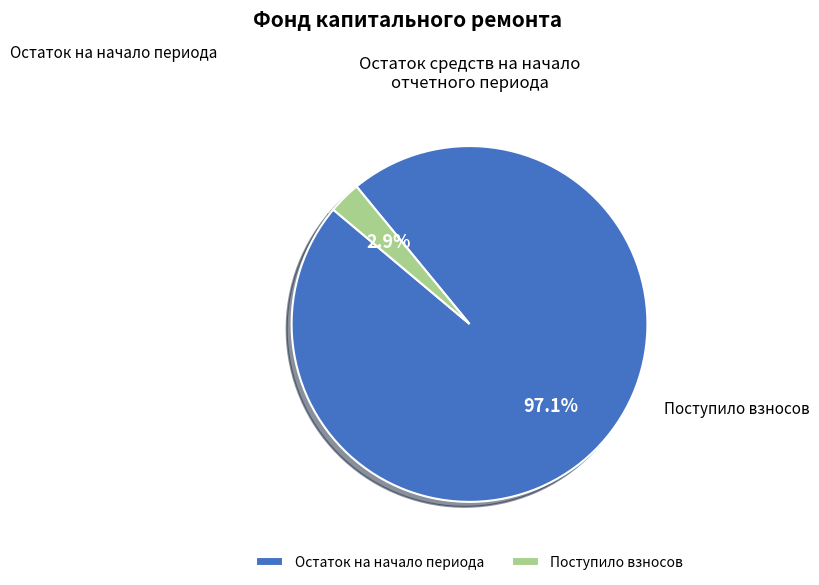

Combined, do Остаток на начало периода and Поступило взносов account for over 50%?

Yes